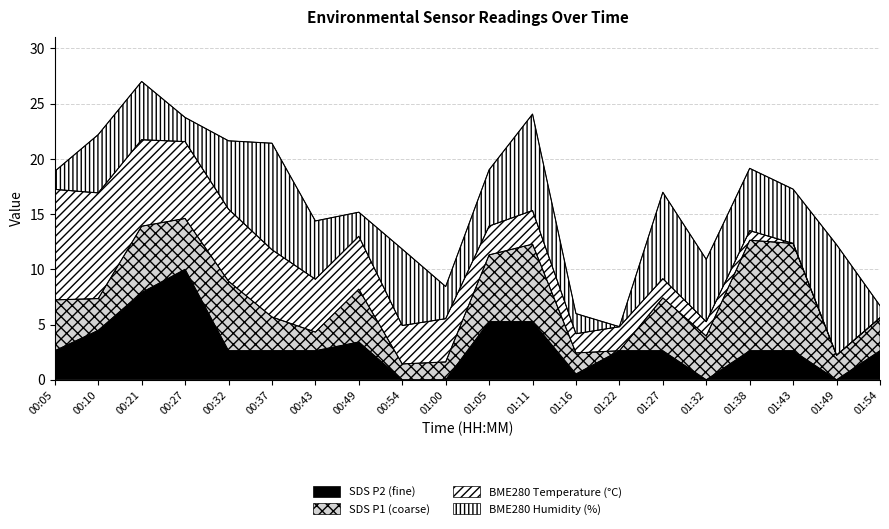

What is the sum of the SDS_P2 values at 01:49 and 01:16?

0.6